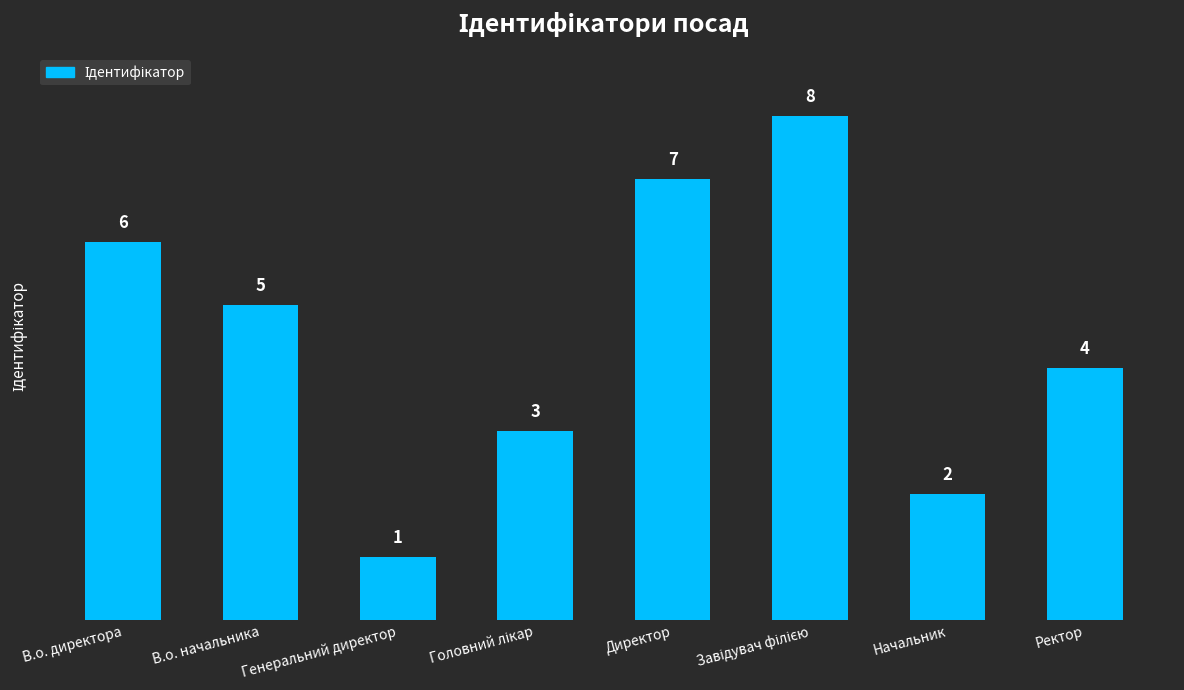

Where does the data first go above 5?

В.о. директора